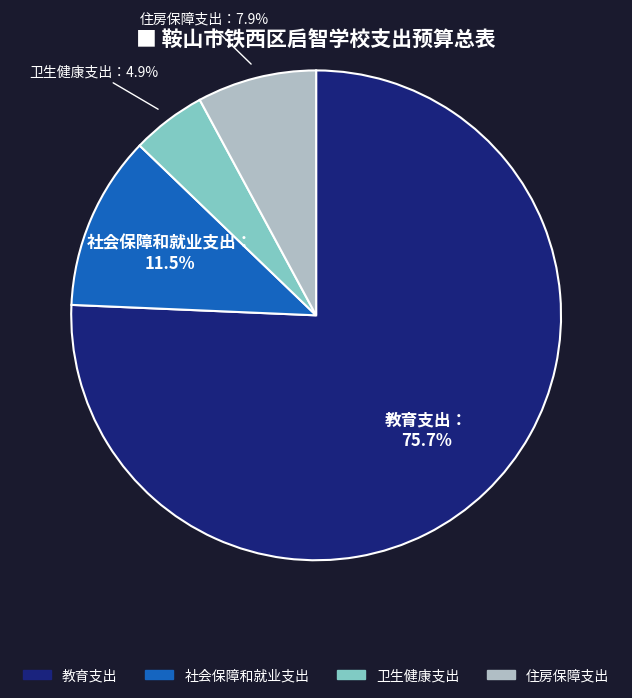

What is the ratio of the value at 住房保障支出 to the value at 社会保障和就业支出?

0.7